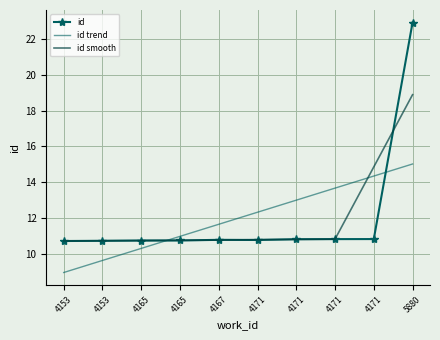

At which category is the sum across all series the highest?

5880